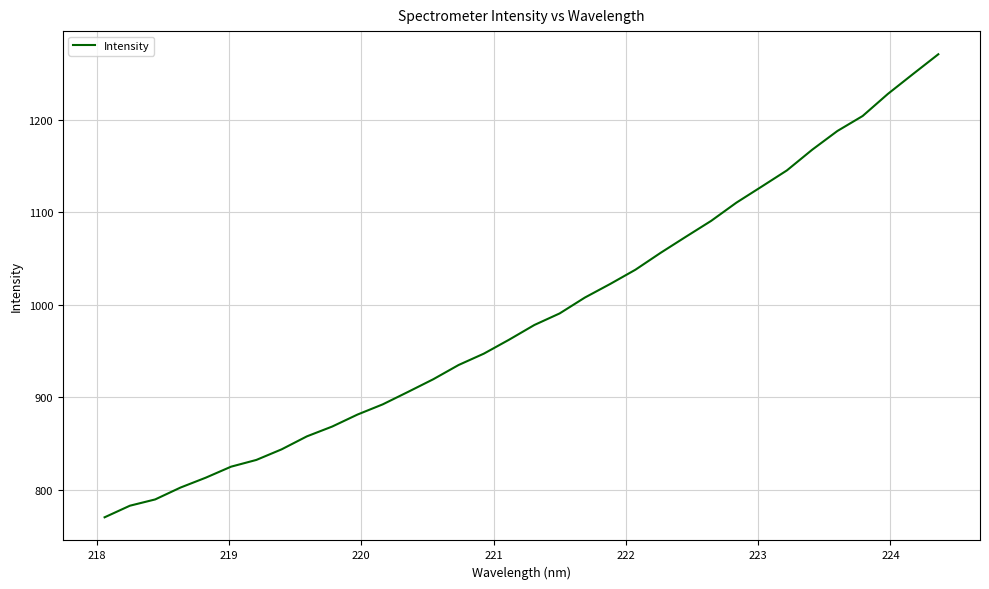

What is the difference between the maximum and minimum values?

500.7